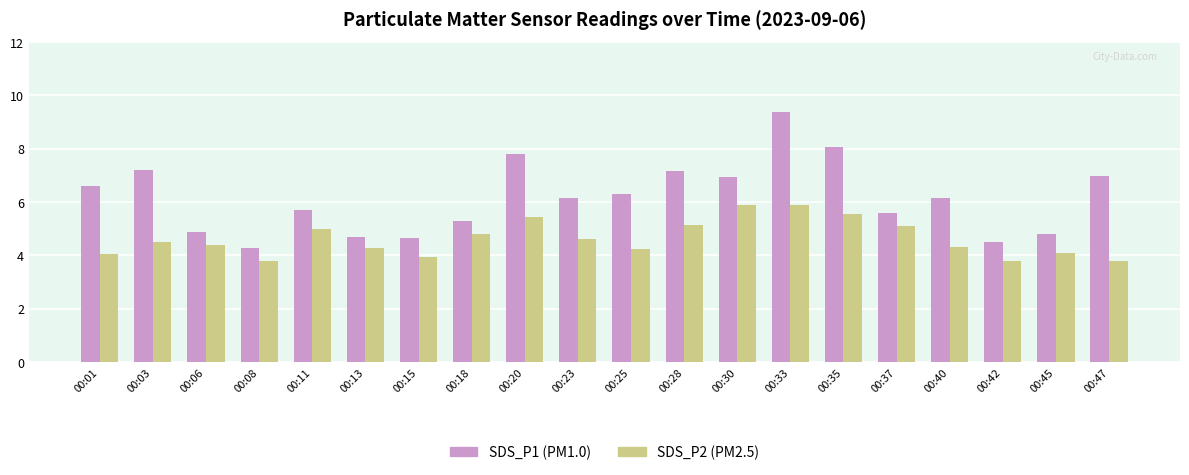

What is the minimum value shown in the chart?

3.8